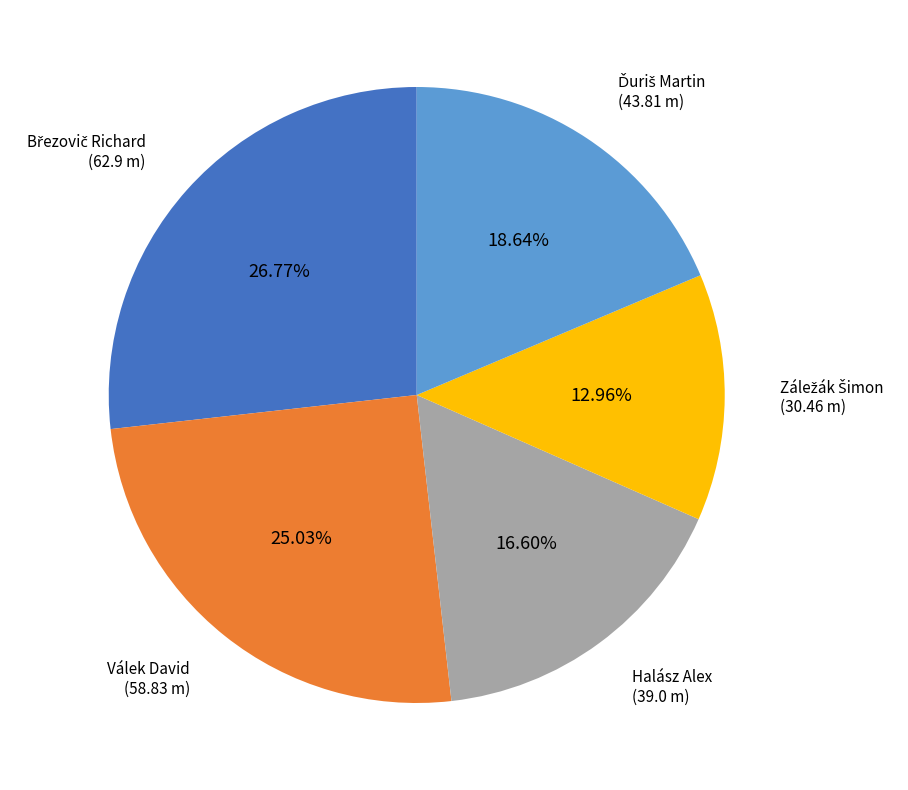

Does any single category account for the majority?

No